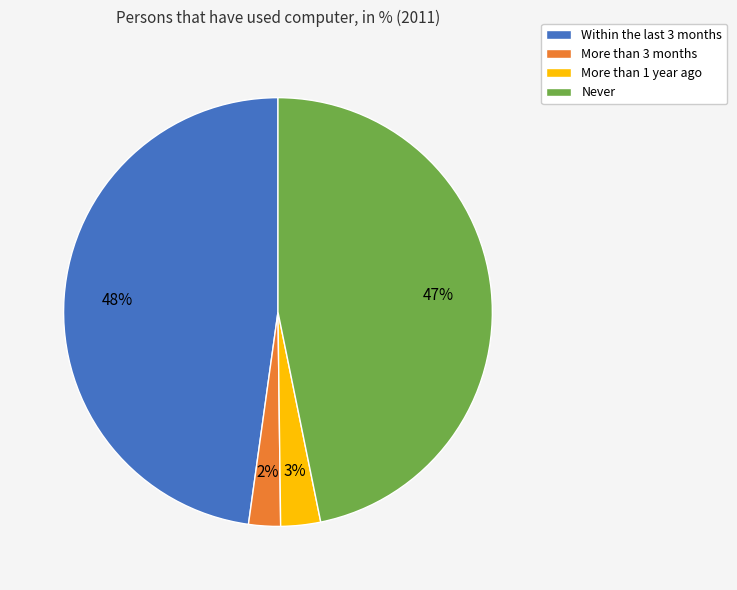

What is the largest slice in the pie chart?

Within the last 3 months